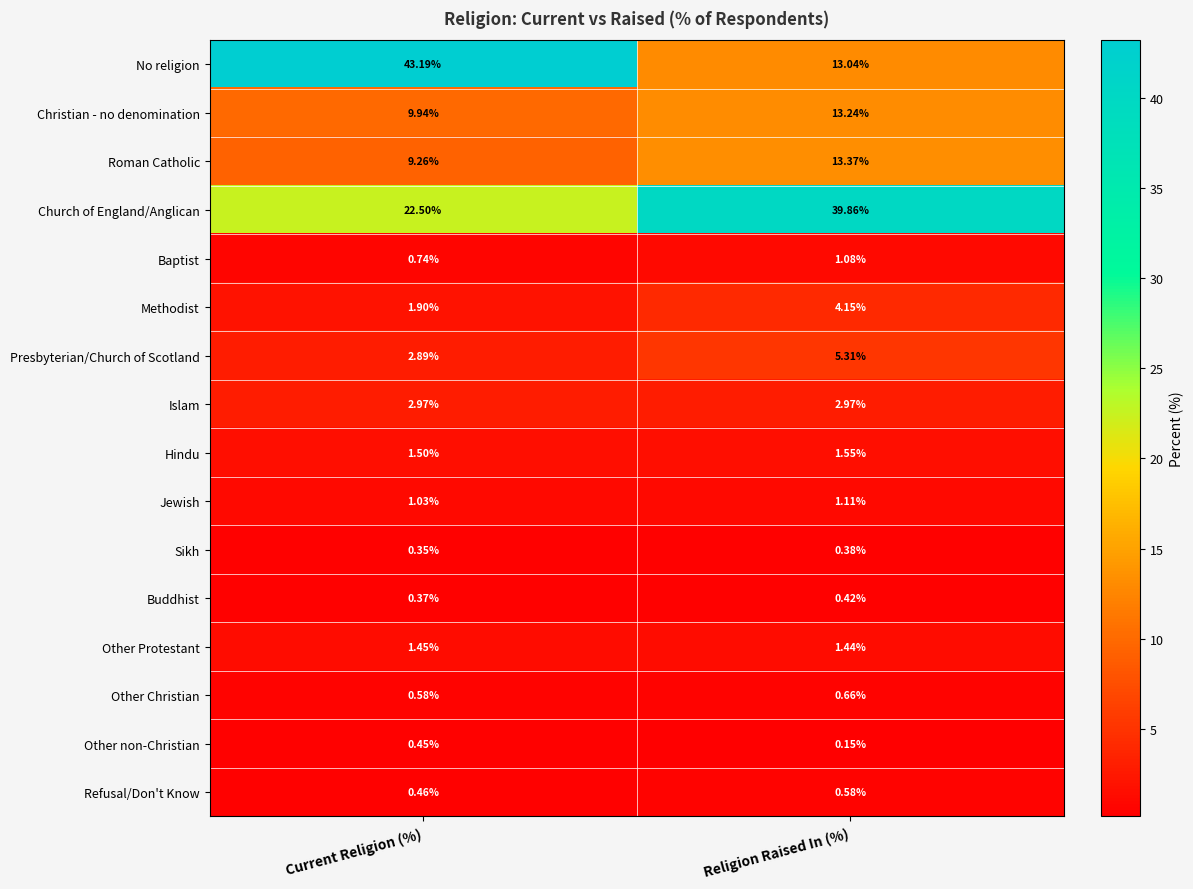

Count the number of data series in this chart.

16